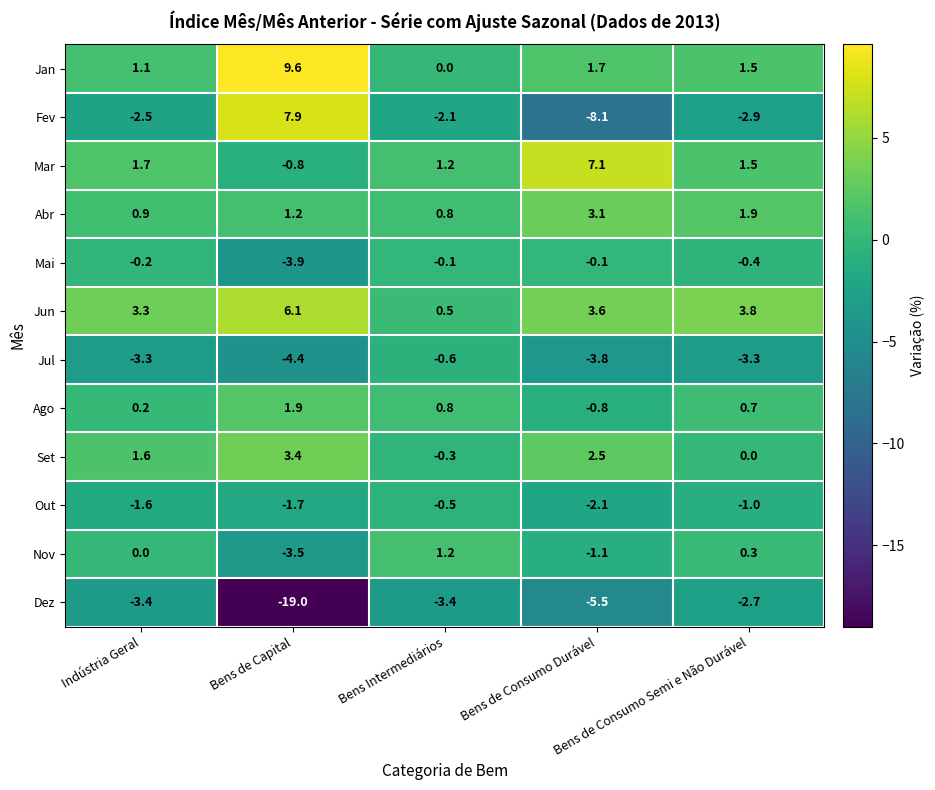

List the series in order of their peak value, highest first.

Jan, Fev, Mar, Jun, Set, Abr, Ago, Nov, Mai, Out, Jul, Dez